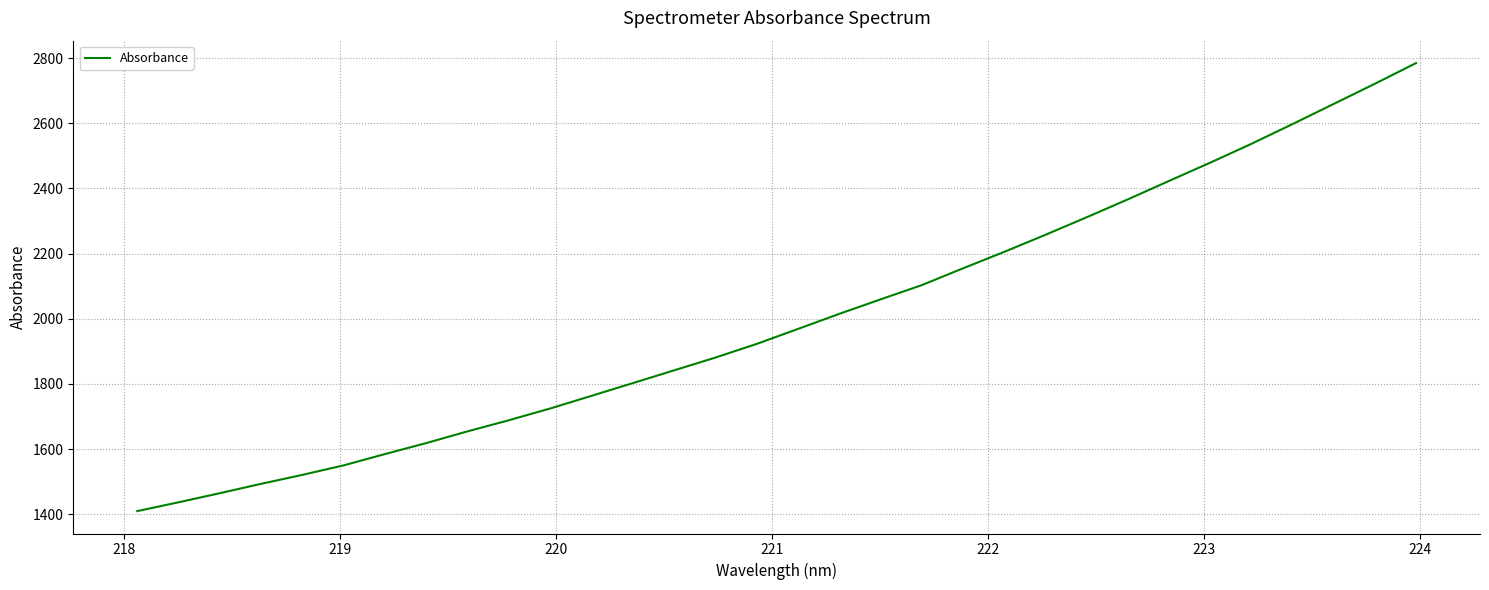

What is the difference between the maximum and minimum values?

1375.4